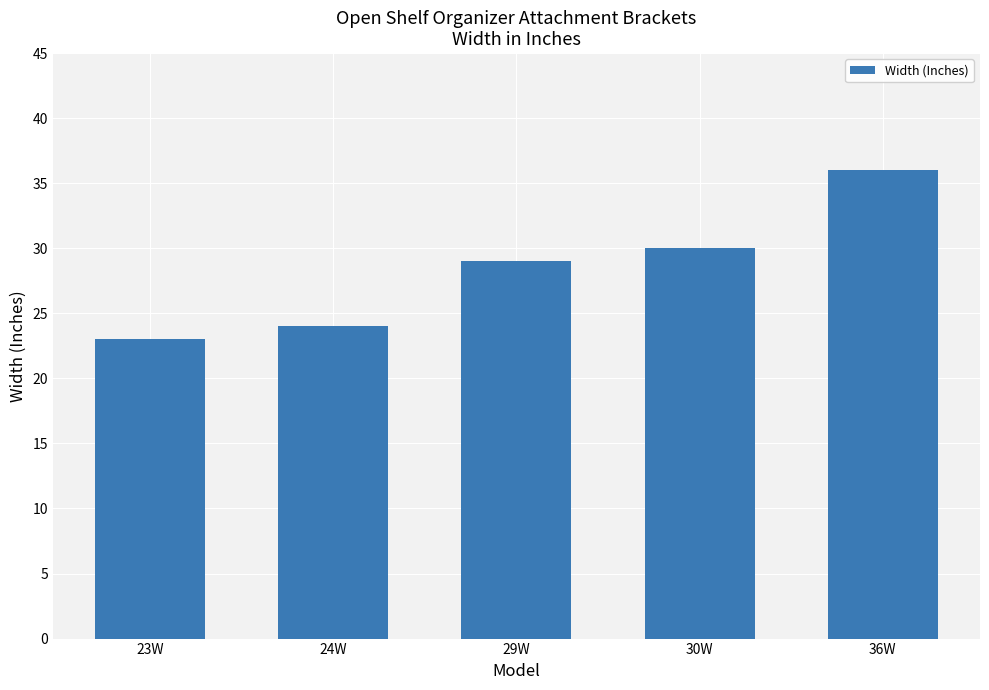

Rank the categories by value from highest to lowest.

36W, 30W, 29W, 24W, 23W